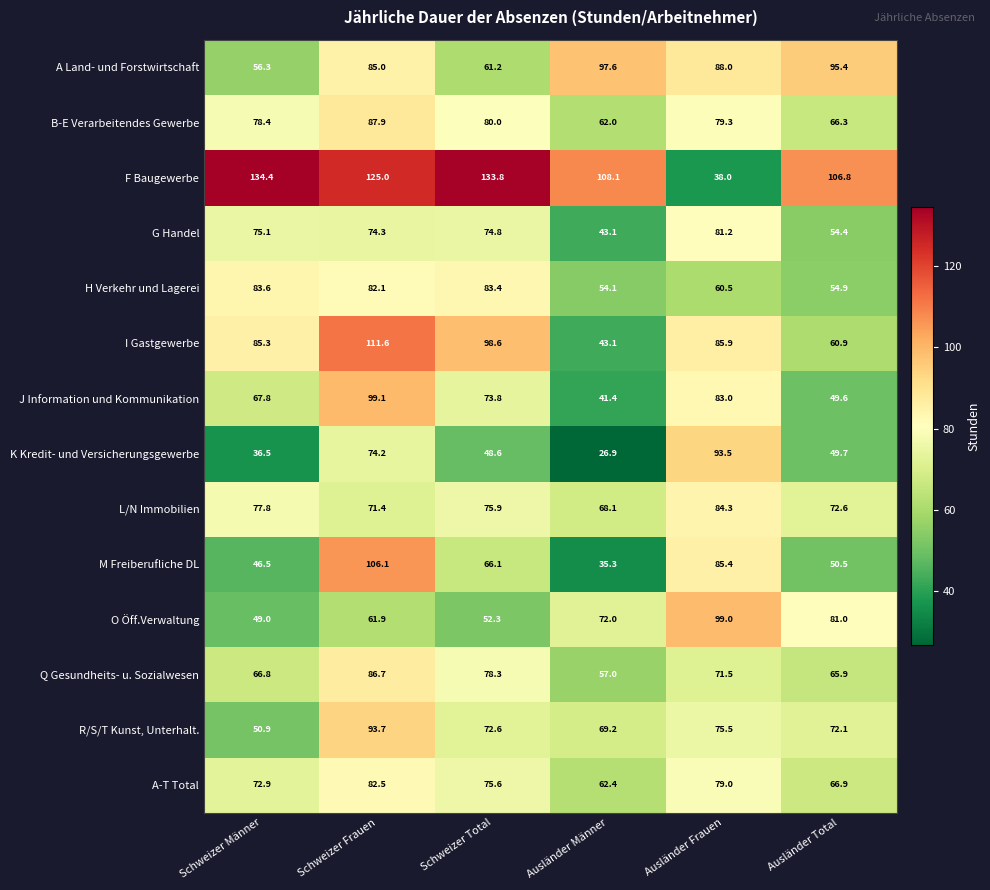

Is the value of B-E Verarbeitendes Gewerbe at Ausländer Frauen greater than the value of I Gastgewerbe at Schweizer Männer?

No